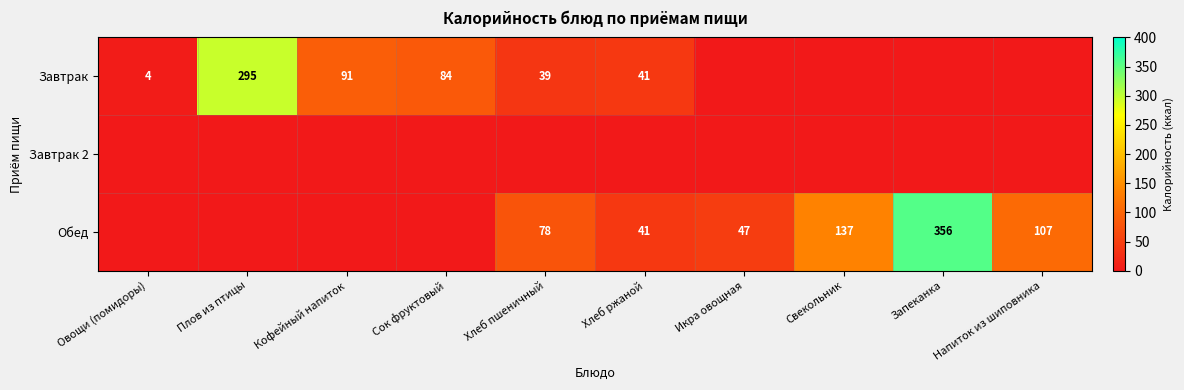

The value of Завтрак at Сок фруктовый is 84. True or false?

True